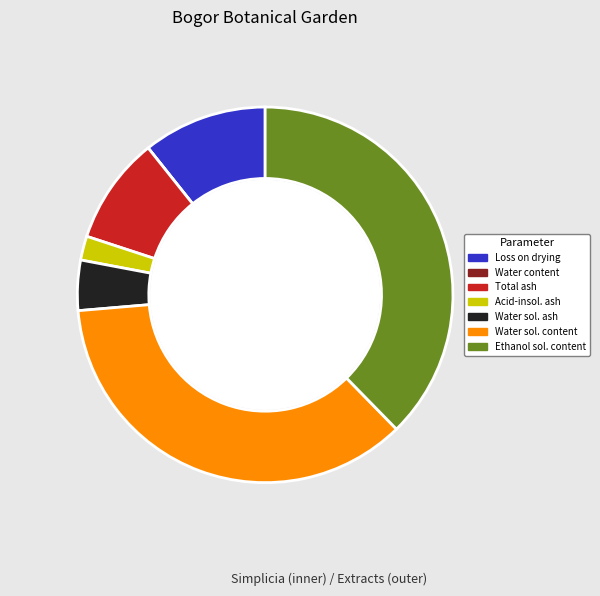

Which category has the smallest portion of the pie?

Water content (%)